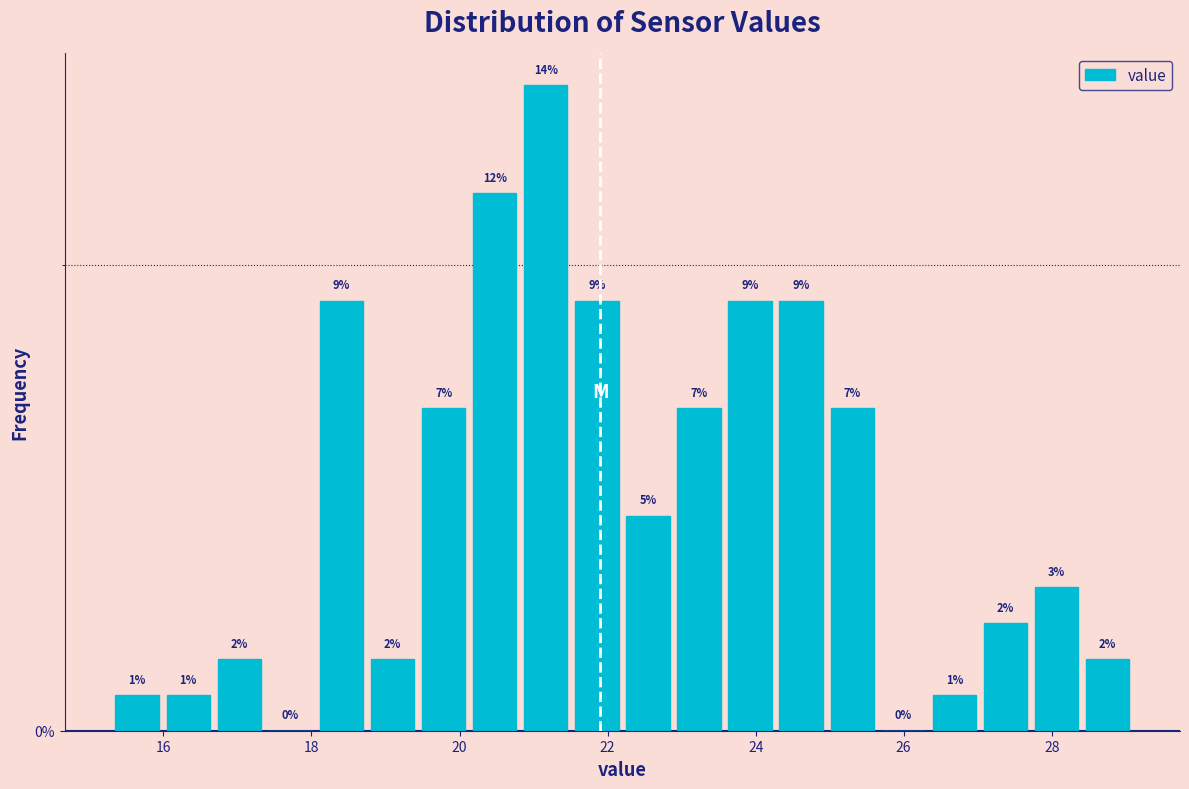

Read against the x-axis, roughly where is the centre of the tallest bar?

21.2